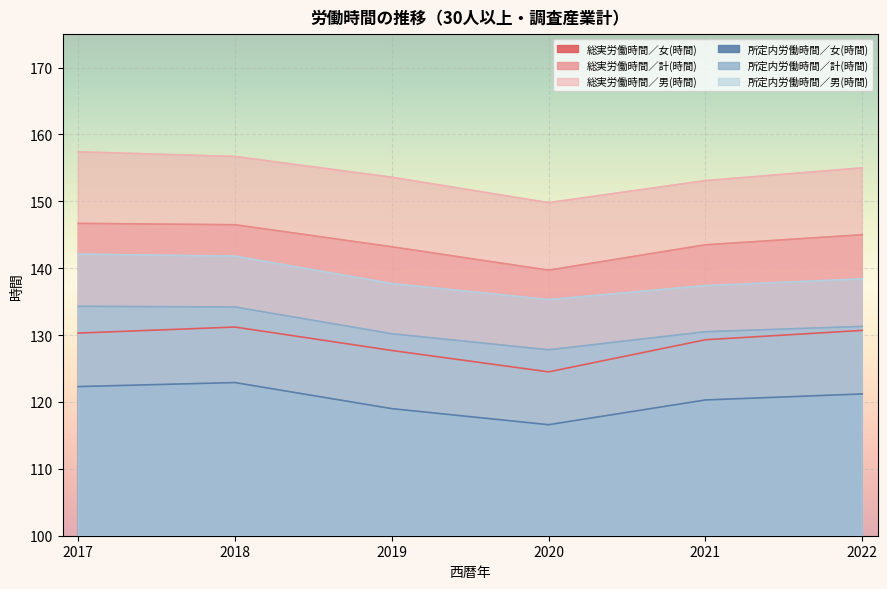

At which category is the sum across all series the highest?

2018